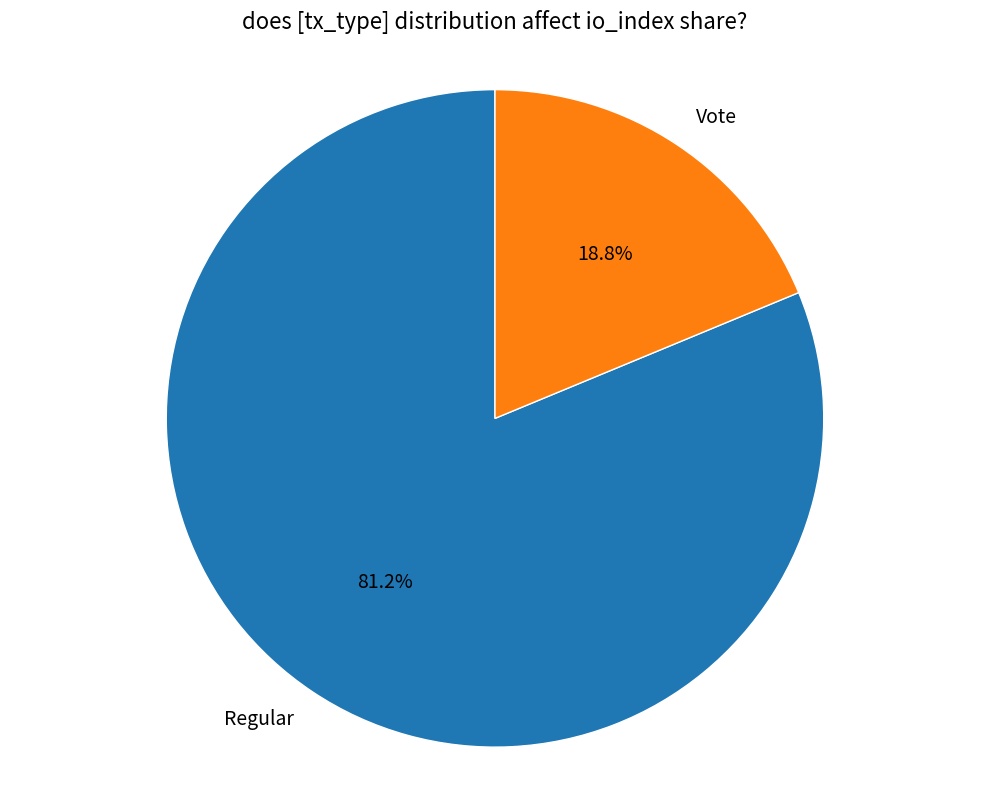

How many slices are in this pie chart?

2